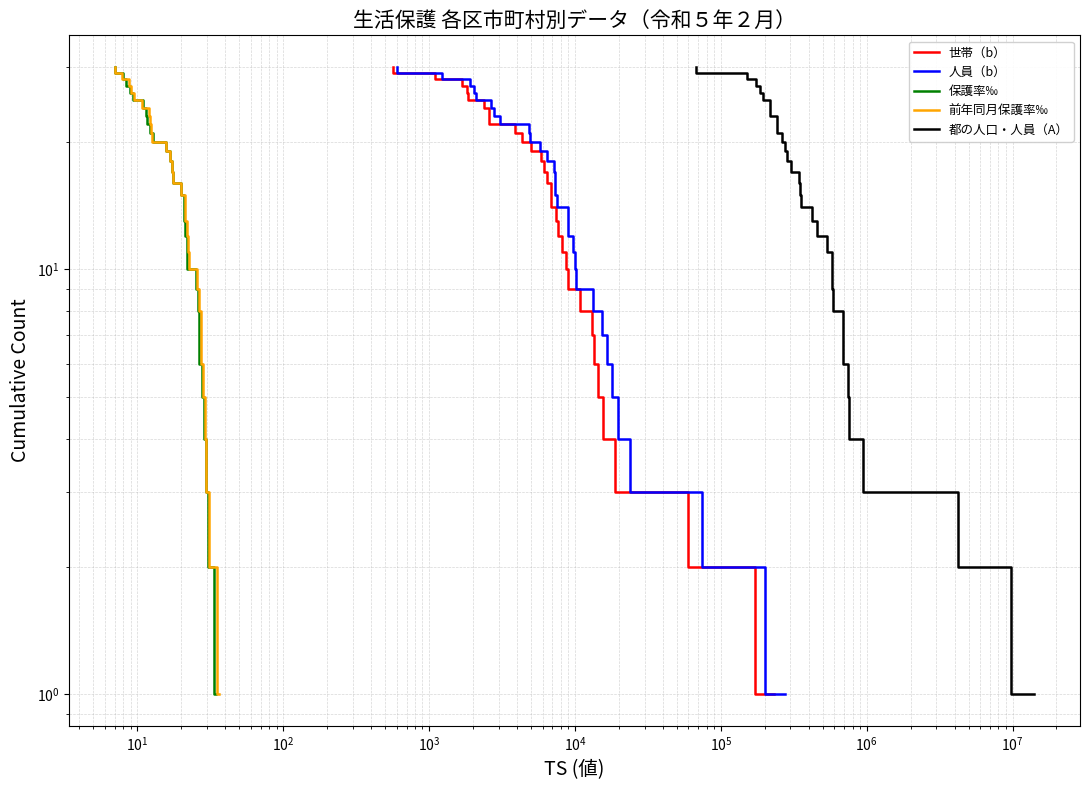

How many lines are shown in the chart?

5